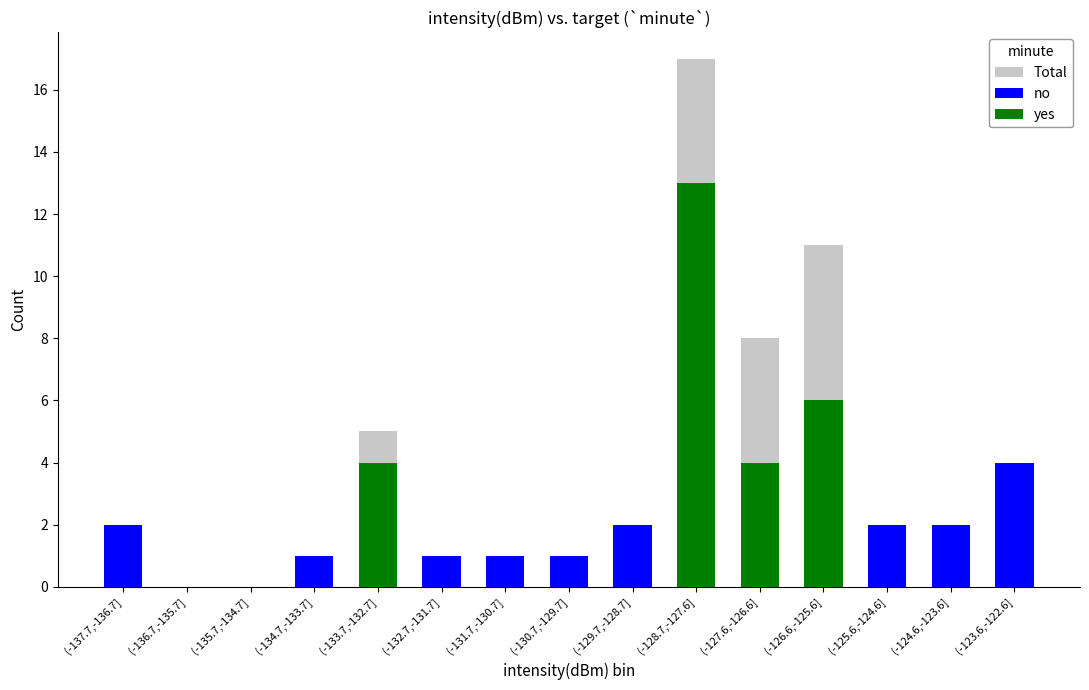

How many bars are there in total?

45